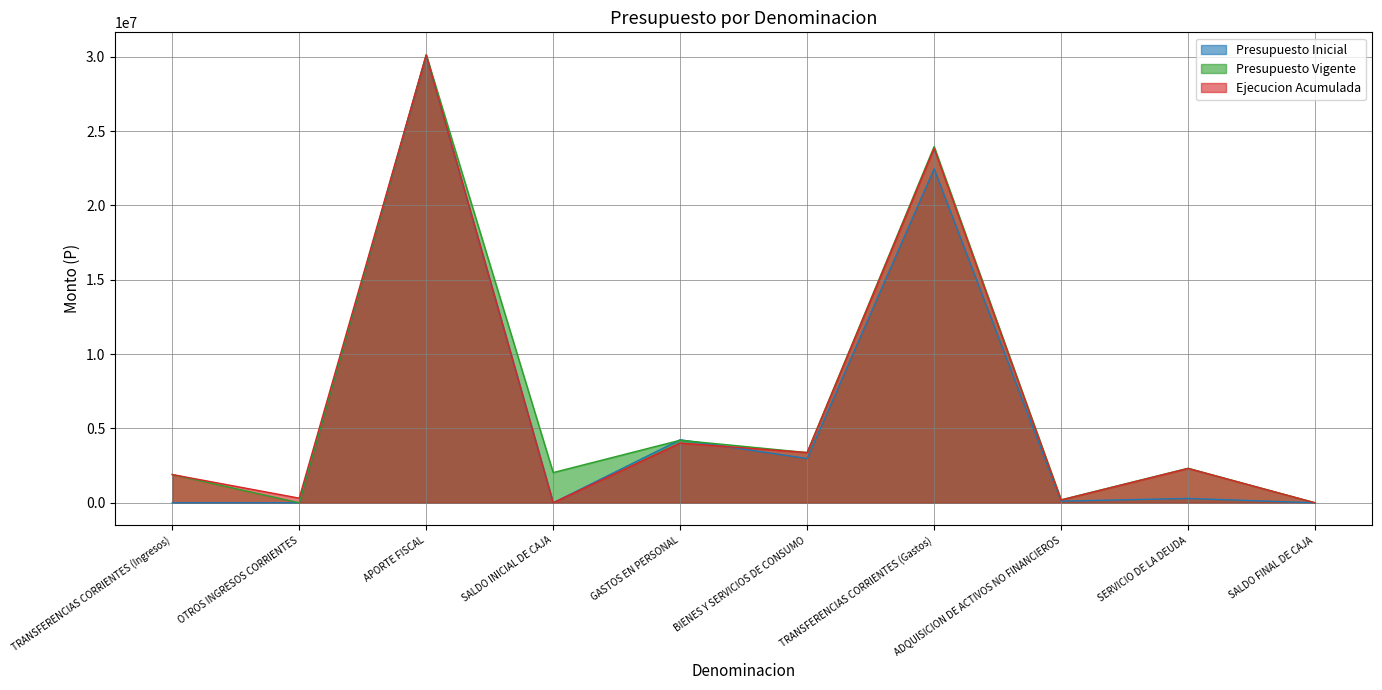

True or false: Ejecucion Acumulada and Presupuesto Vigente intersect in this chart.

True